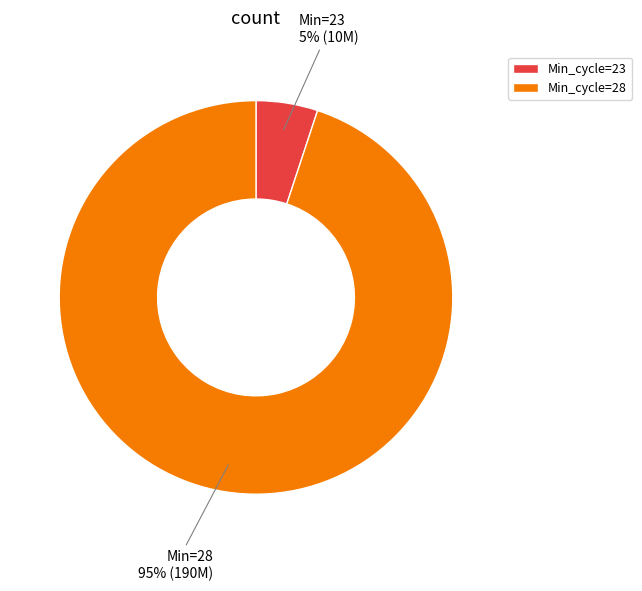

Is there a majority slice in this chart?

Yes